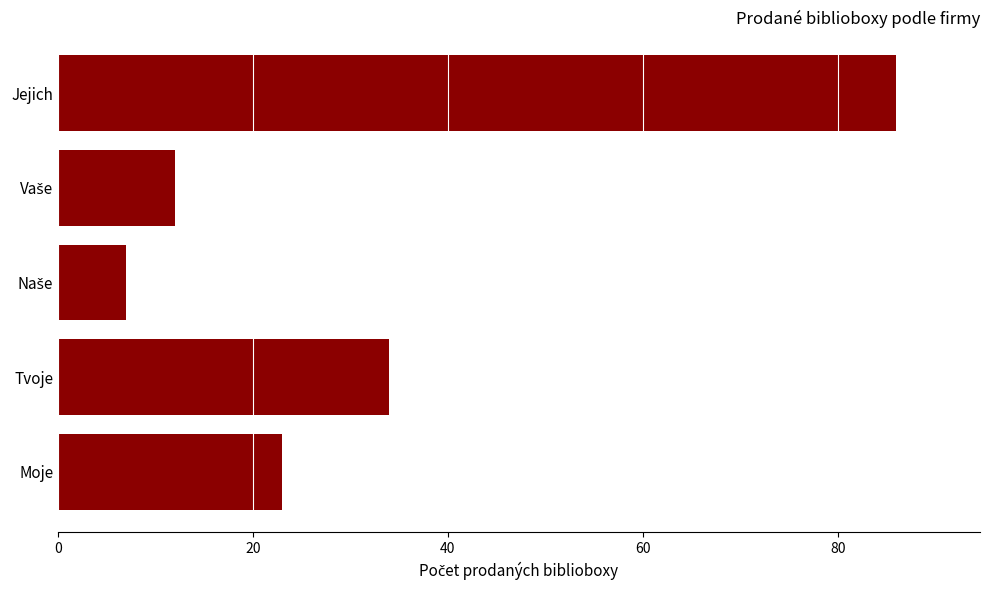

Does the chart contain any negative values?

No